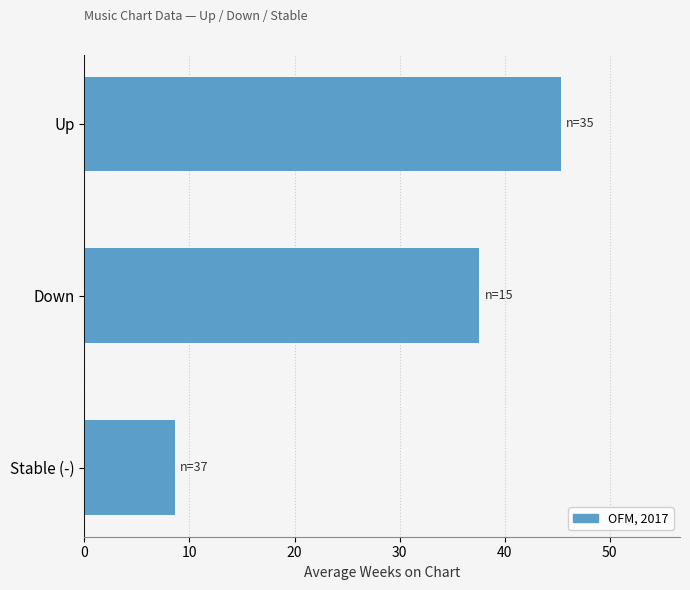

True or false: the data shows 13.3 at Stable (-).

False